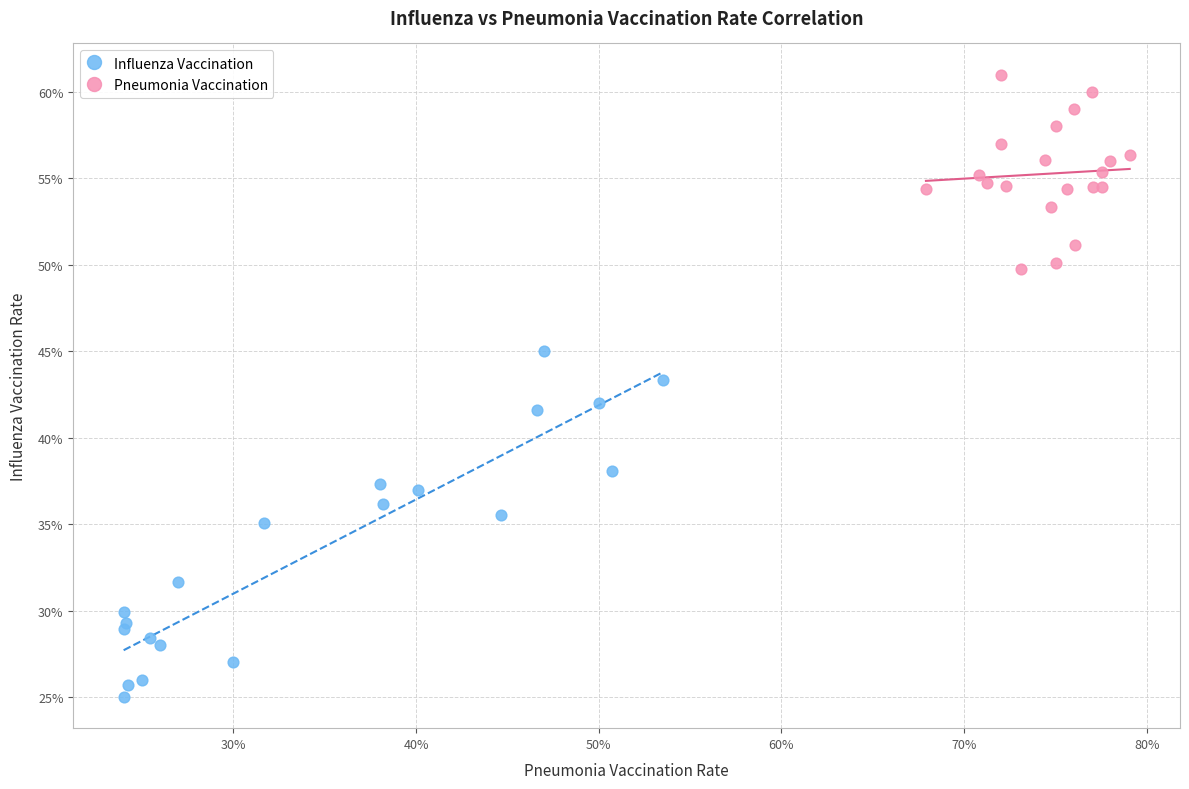

What are all the series names shown in the legend?

Influenza Vaccination, Pneumonia Vaccination